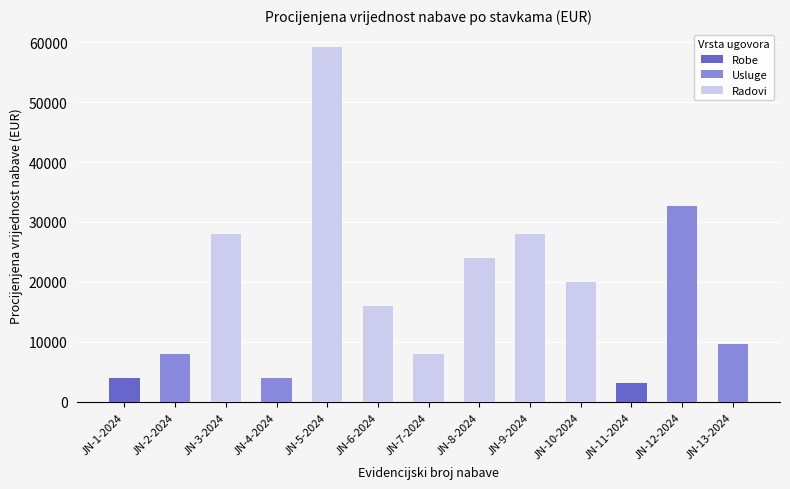

What is the difference between the maximum and minimum values in the Usluge series?

32640